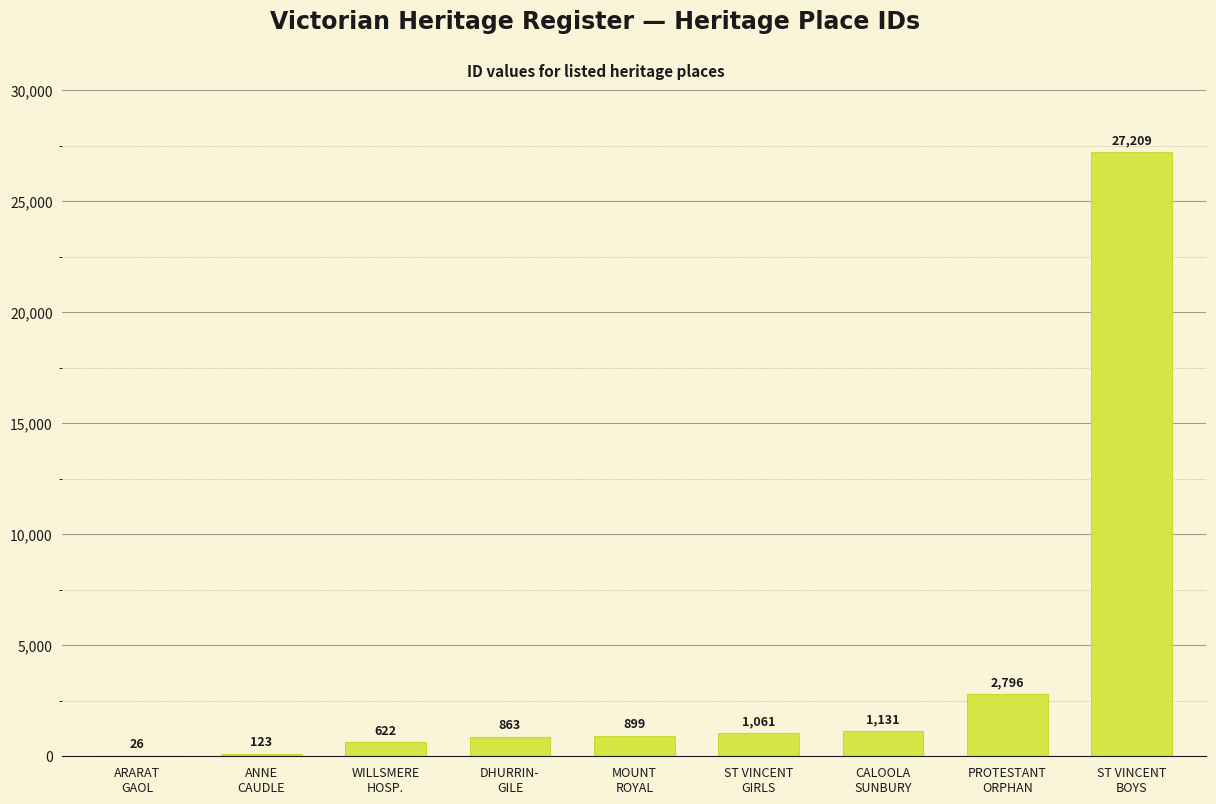

Reading left to right, list all the values displayed in this chart.

ARARAT
GAOL=26	ANNE
CAUDLE=123	WILLSMERE
HOSP.=622	DHURRIN-
GILE=863	MOUNT
ROYAL=899	ST VINCENT
GIRLS=1061	CALOOLA
SUNBURY=1131	PROTESTANT
ORPHAN=2796	ST VINCENT
BOYS=27209